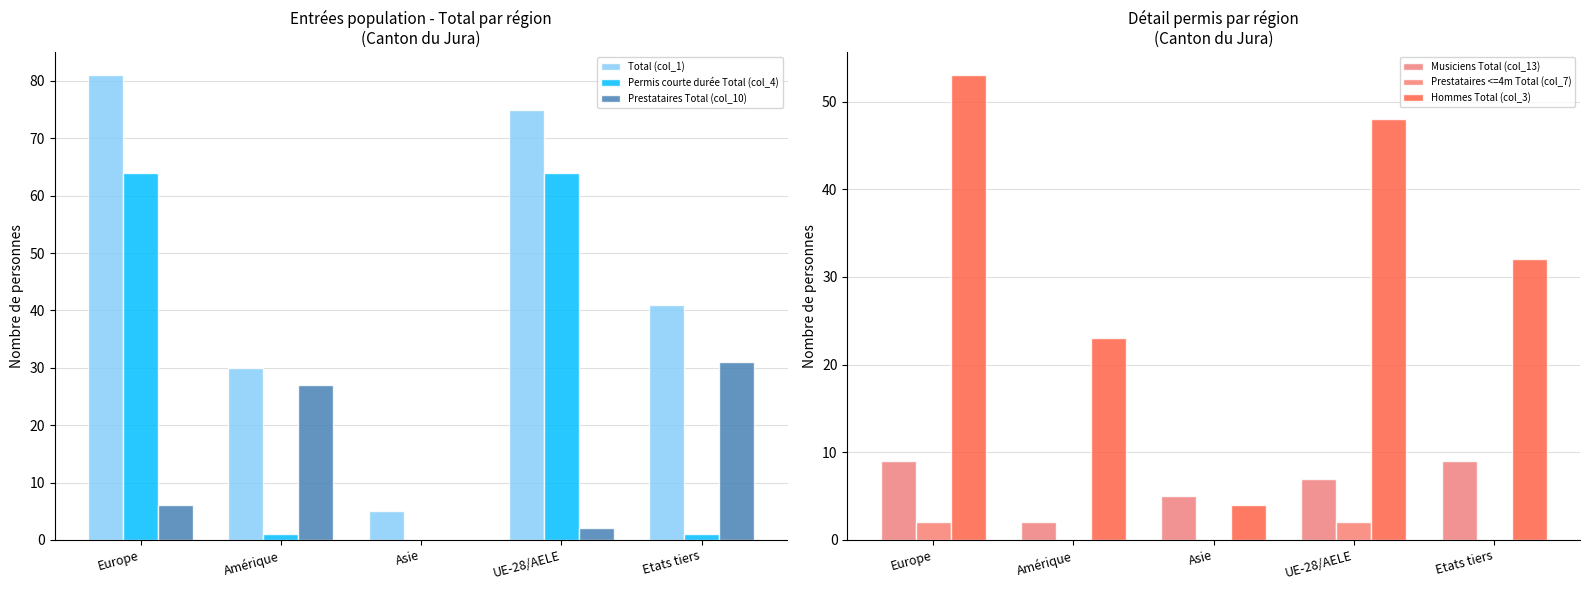

Reading left to right, transcribe all the data shown in this chart.

Total (col_1): 81	30	5	75	41
Permis courte durée Total (col_4): 64	1	0	64	1
Prestataires Total (col_10): 6	27	0	2	31
Musiciens Total (col_13): 9	2	5	7	9
Prestataires <=4m Total (col_7): 2	0	0	2	0
Hommes Total (col_3): 53	23	4	48	32